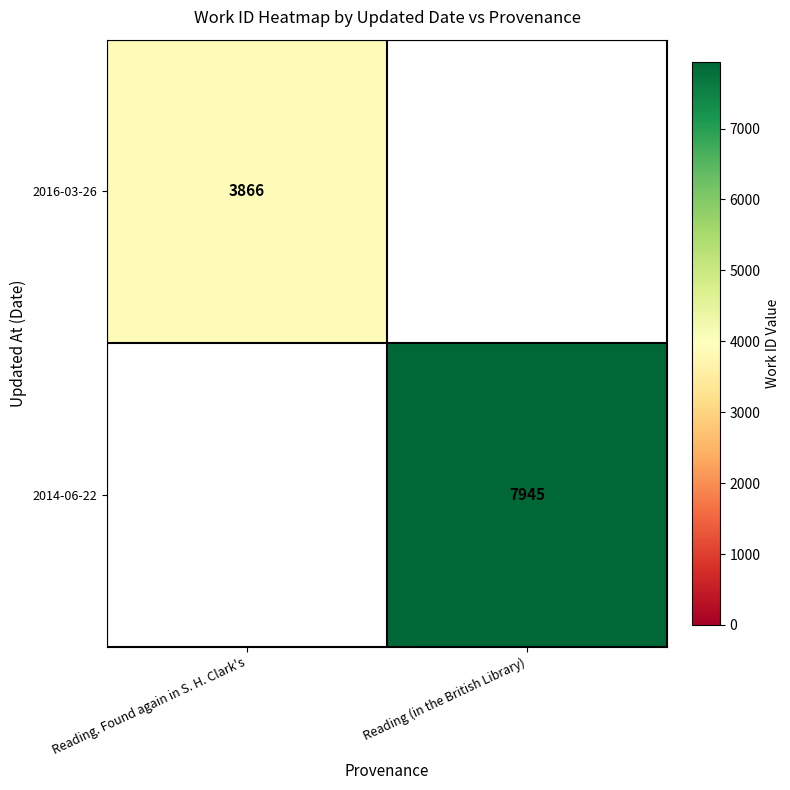

Is it true that 2016-03-26 equals 6931 at Reading. Found again in S. H. Clark's?

False